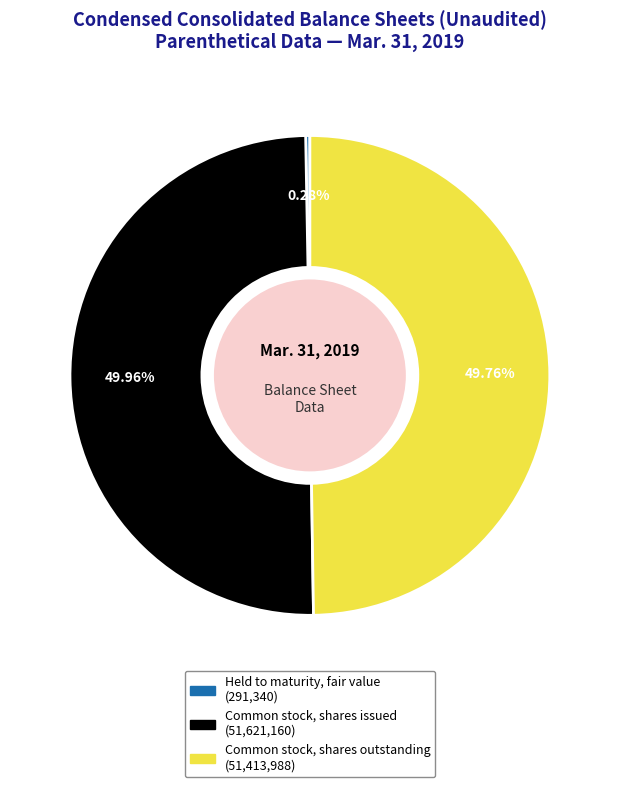

Approximately how many times larger is the value at Common stock, shares outstanding compared to Common stock, shares issued?

1.0